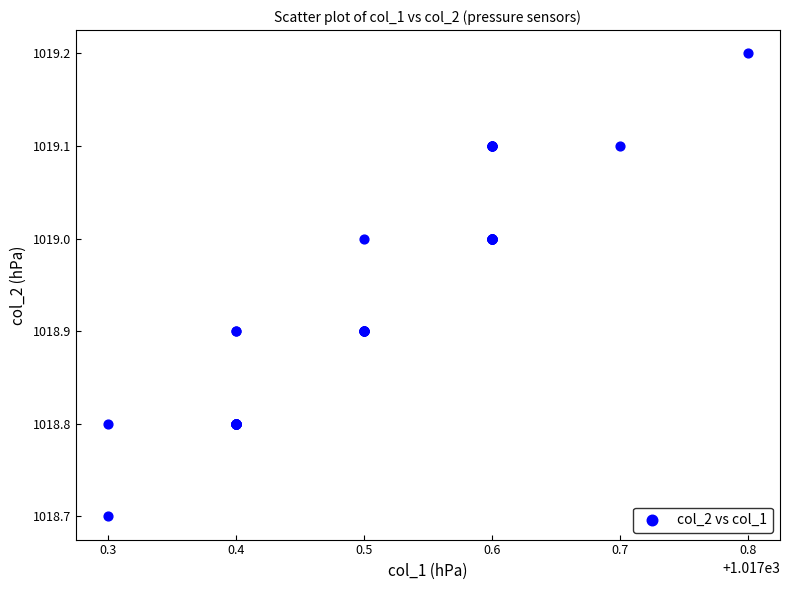

What Y value in the scatter plot is closest to 1018?

1018.7